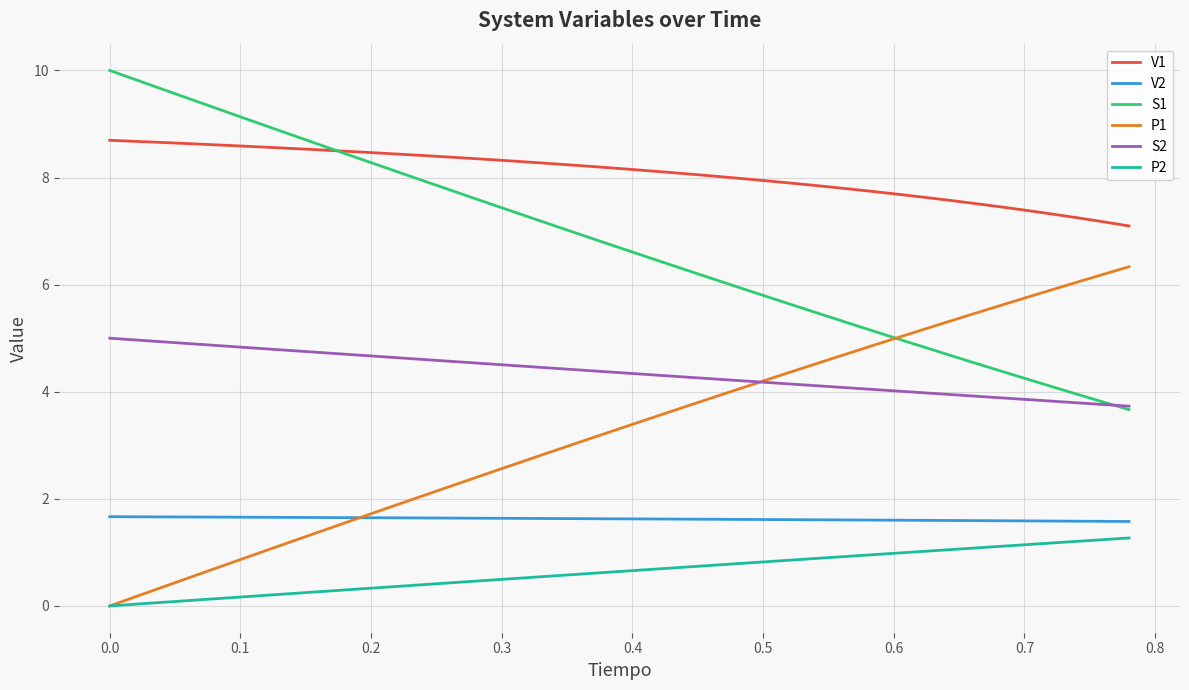

Which series has the largest total across all categories?

V1